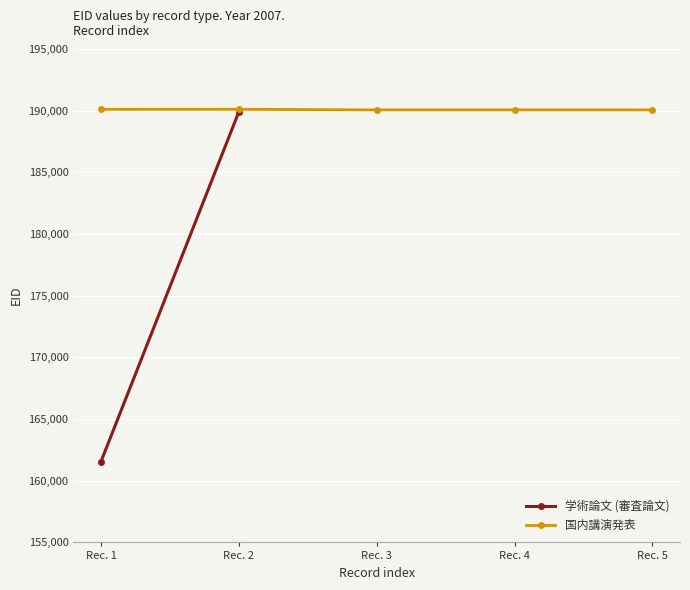

What is the value of the 国内講演発表 point at the 4th from the left?

190056